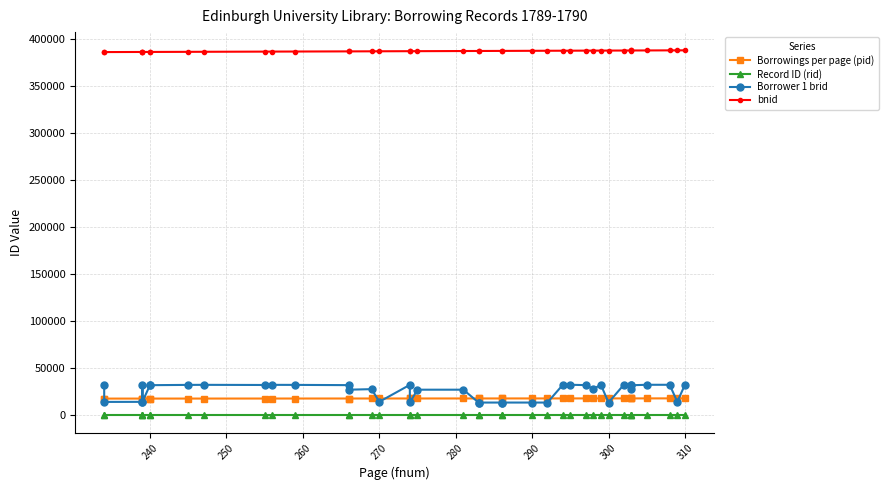

Is this an area chart (filled region under the line)?

No